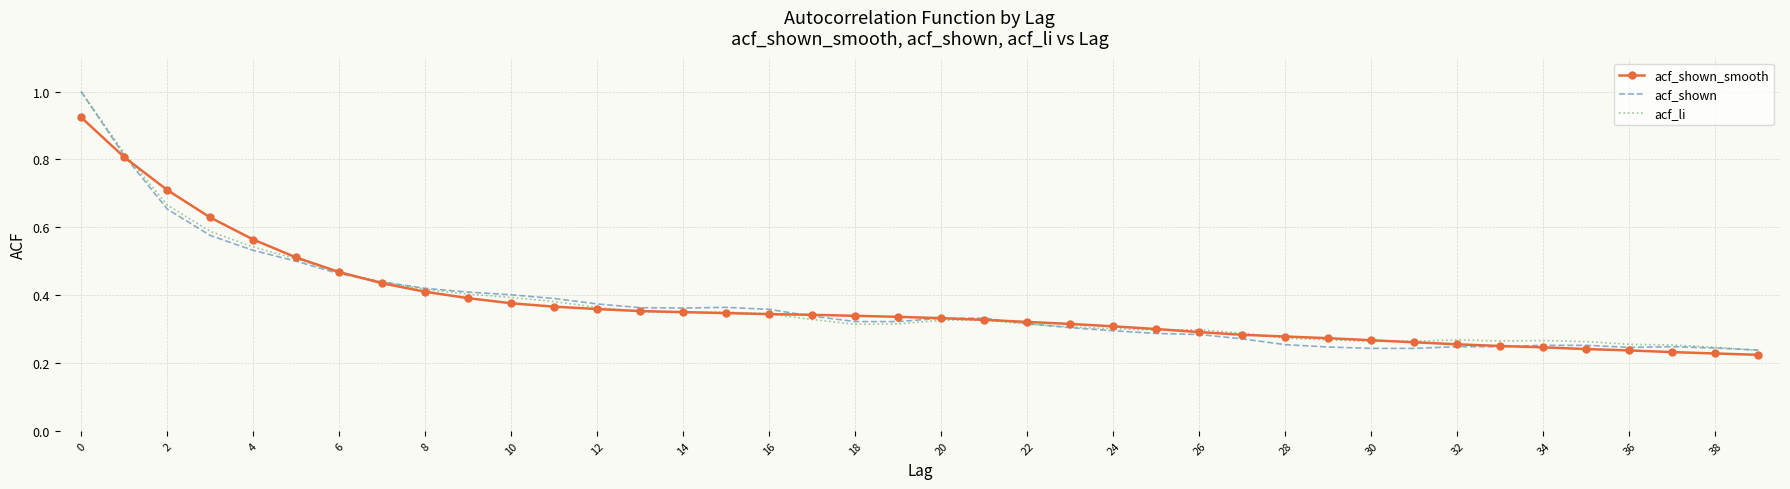

What are all the series names shown in the legend?

acf_shown_smooth, acf_shown, acf_li